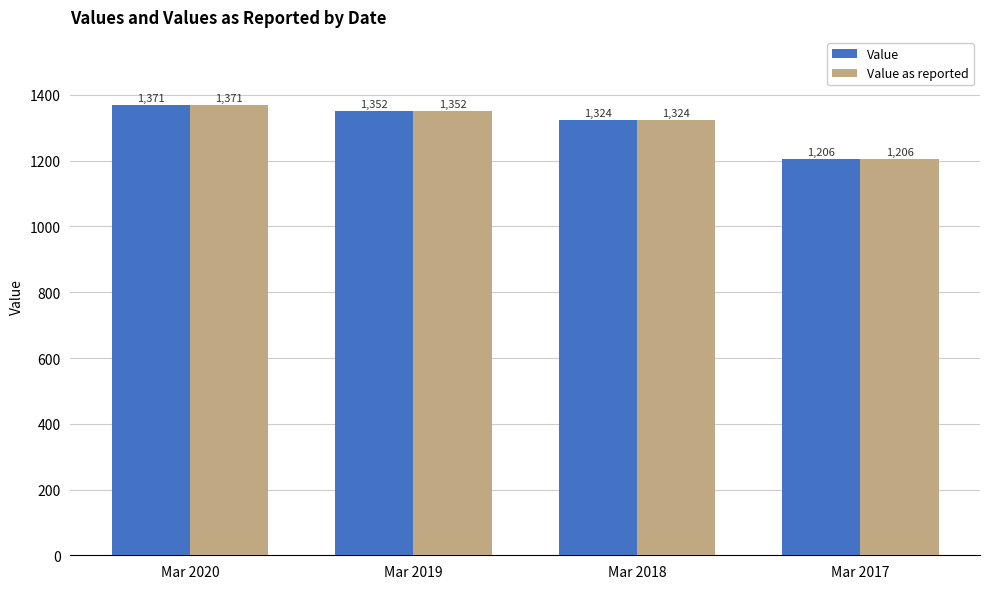

At how many categories does at least one series exceed 1272?

3